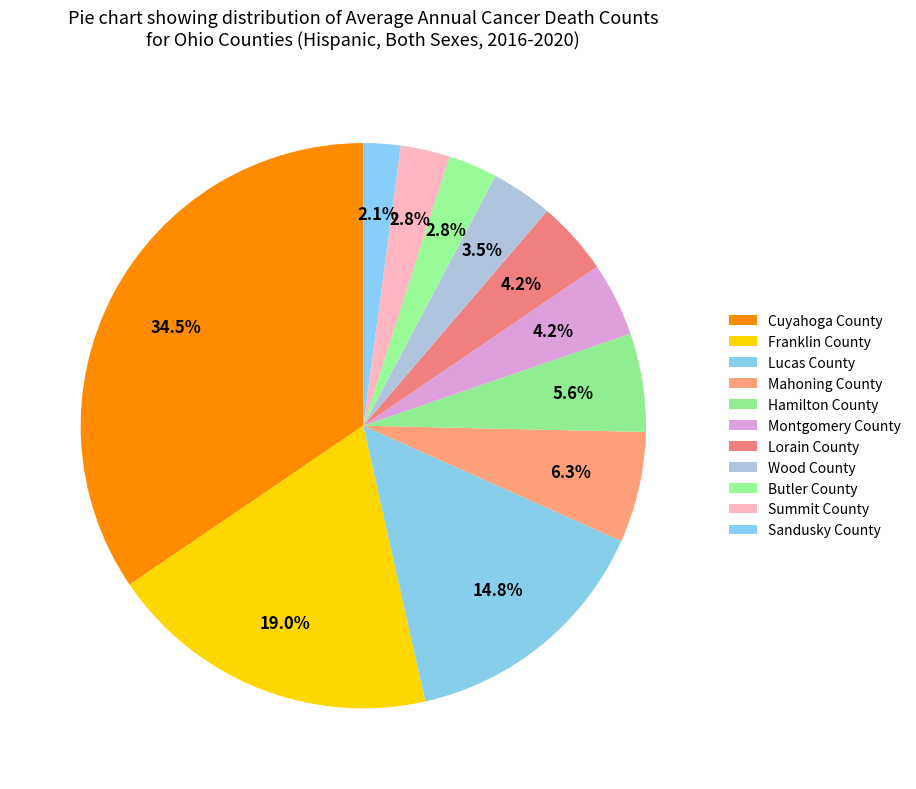

To the nearest percent, what is the difference between the Wood County and Mahoning County slice percentages?

3%